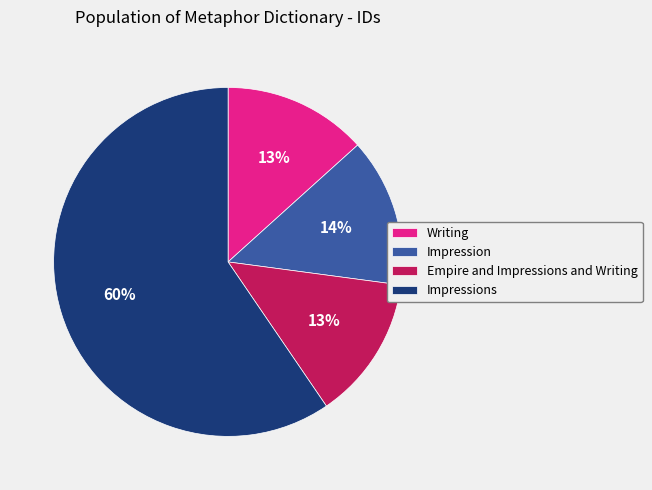

Does Writing account for over 50% of the chart?

No